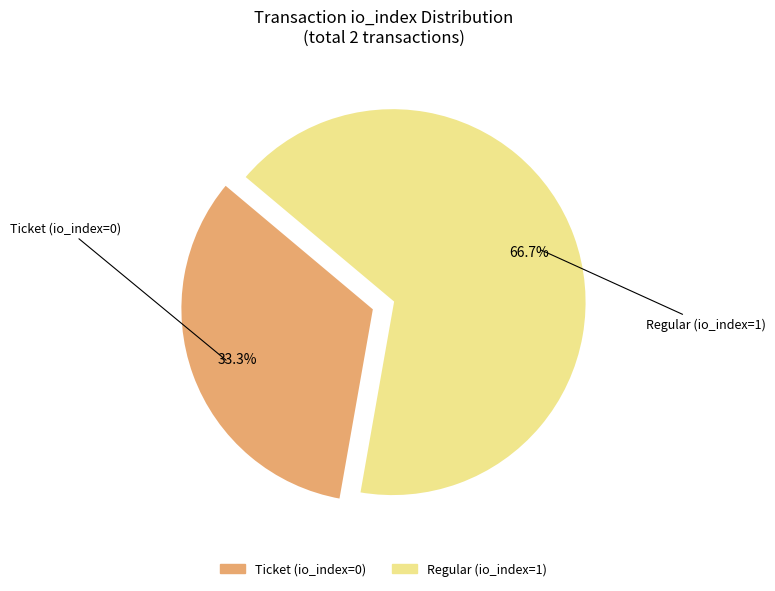

Which category has the biggest portion of the pie?

Regular (io_index=1)